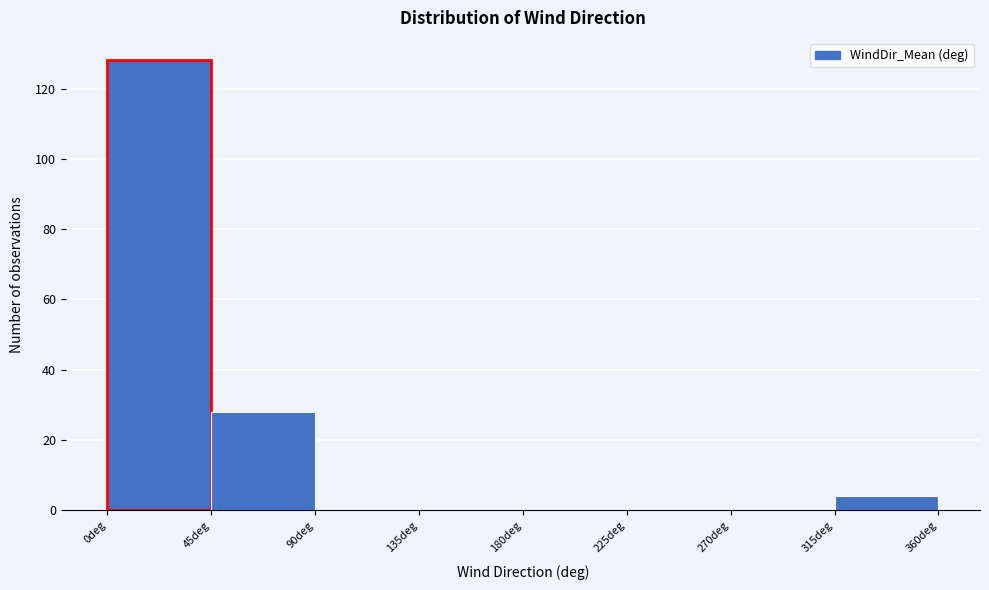

Over which range of the x-axis is the bar tallest?

0 to 45